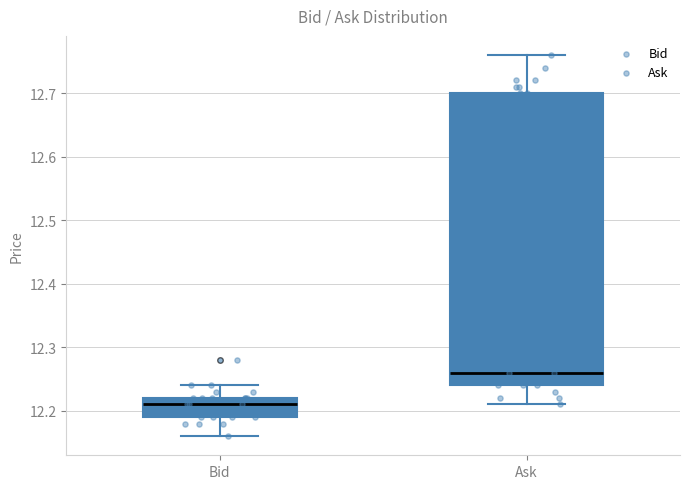

Reading left to right, read every box against the y-axis: the position of its median line, the range the box covers, and the ends of its whiskers. The values are not printed on the chart, so give them approximately, as read against the axis.

Bid: median 12.21, box 12.19 to 12.22, whiskers 12.16 to 12.24
Ask: median 12.26, box 12.24 to 12.70, whiskers 12.21 to 12.76